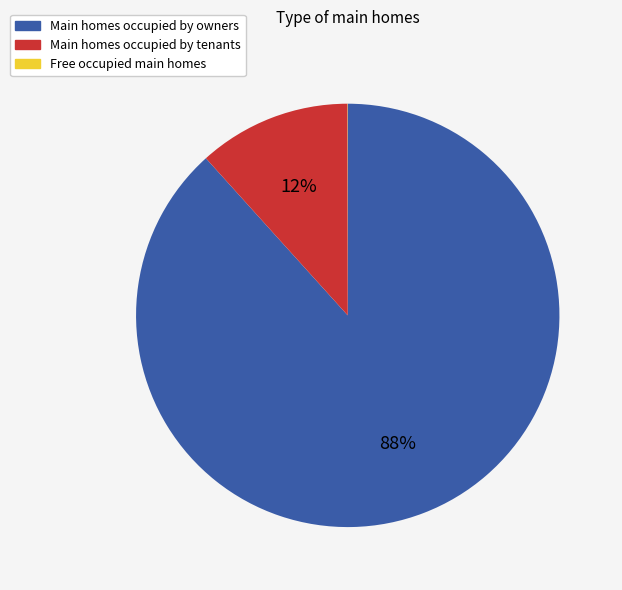

To the nearest percent, what is the average slice percentage?

33%